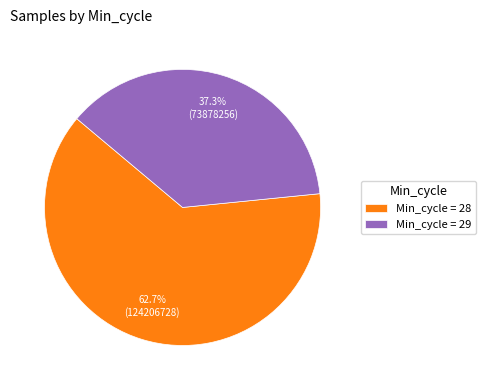

Approximately how many times larger is the value at Min_cycle = 29 compared to Min_cycle = 28?

0.6